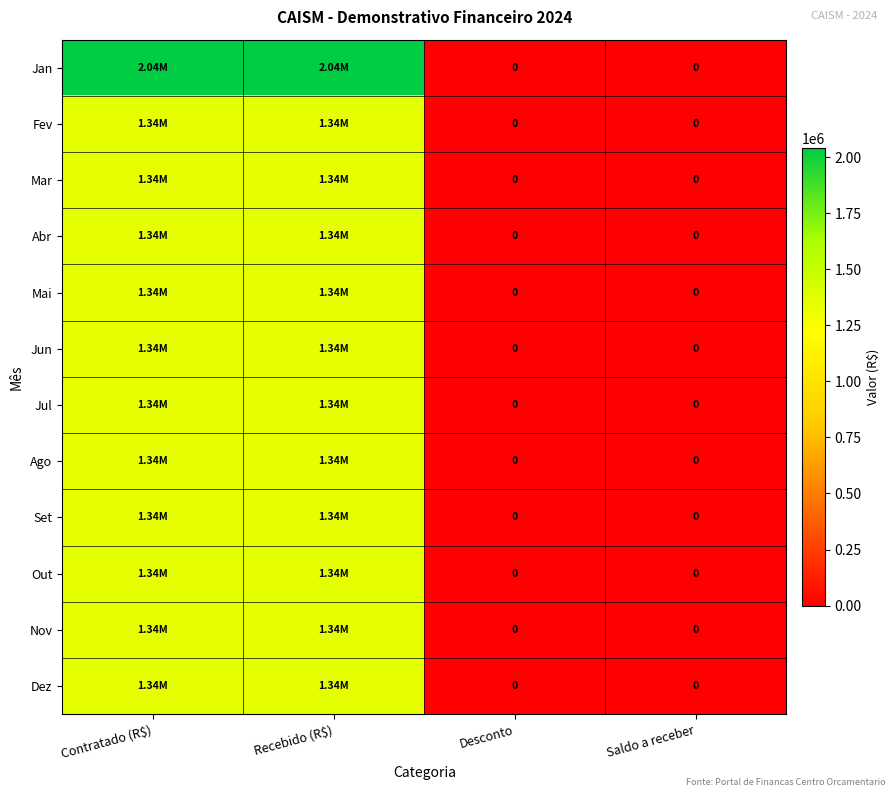

Between Contratado (R$) and Saldo a receber, which is larger?

Contratado (R$)